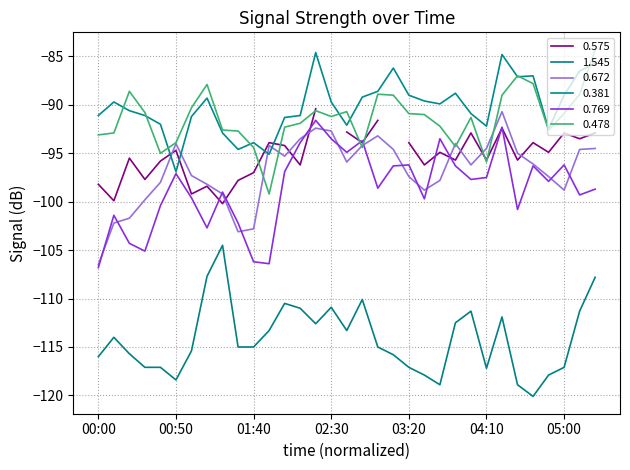

At how many categories does at least one series exceed -85?

3